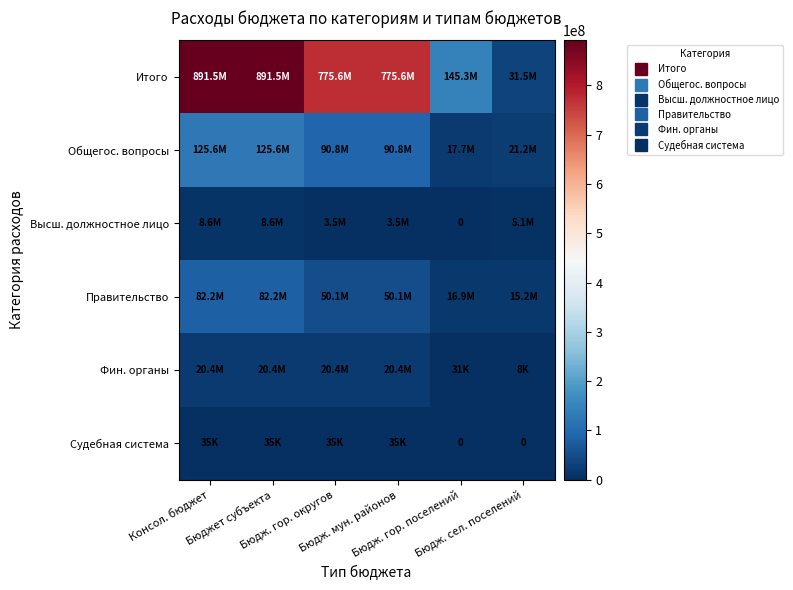

Which series changed the most between Бюджет субъекта and Бюдж. гор. округов?

Итого